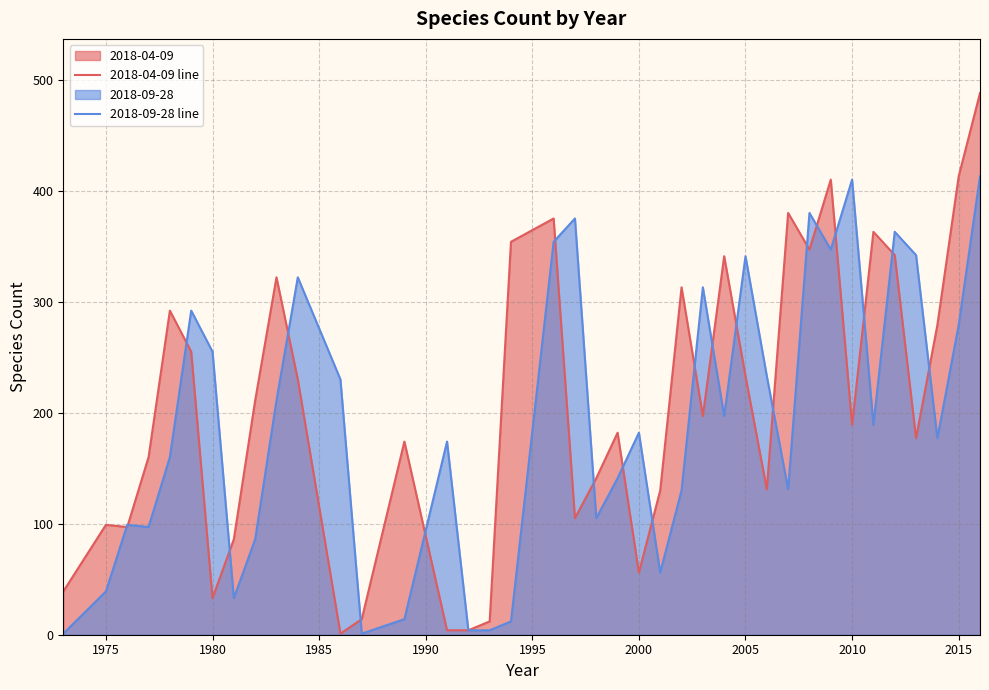

At which category does 2018-04-09 line reach its first local peak?

1975